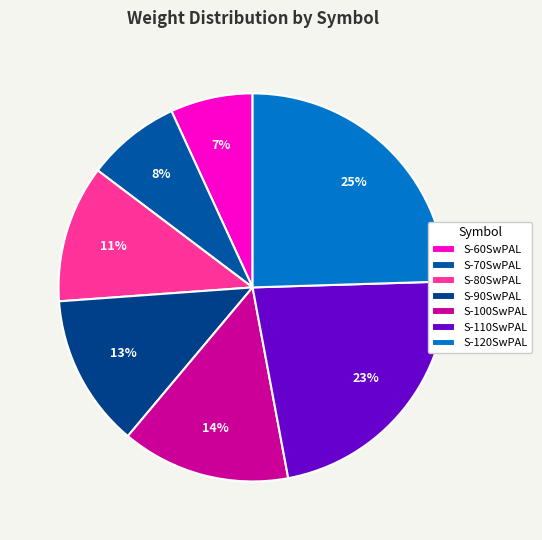

Count the number of slices in the pie.

7